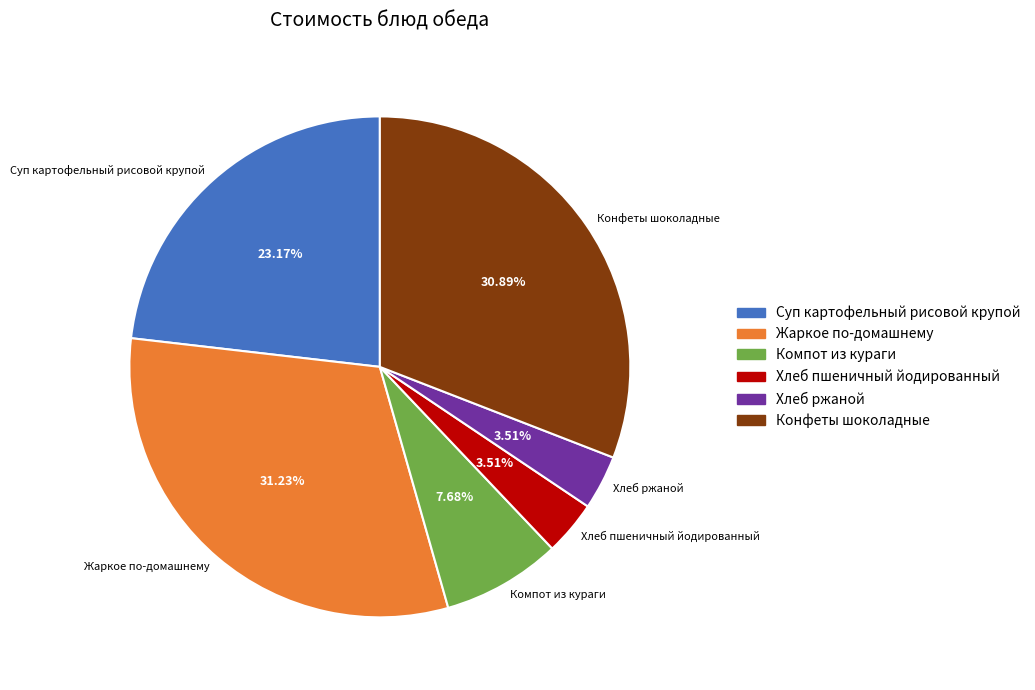

Is the sum of Жаркое по-домашнему and Суп картофельный рисовой крупой greater than half?

Yes